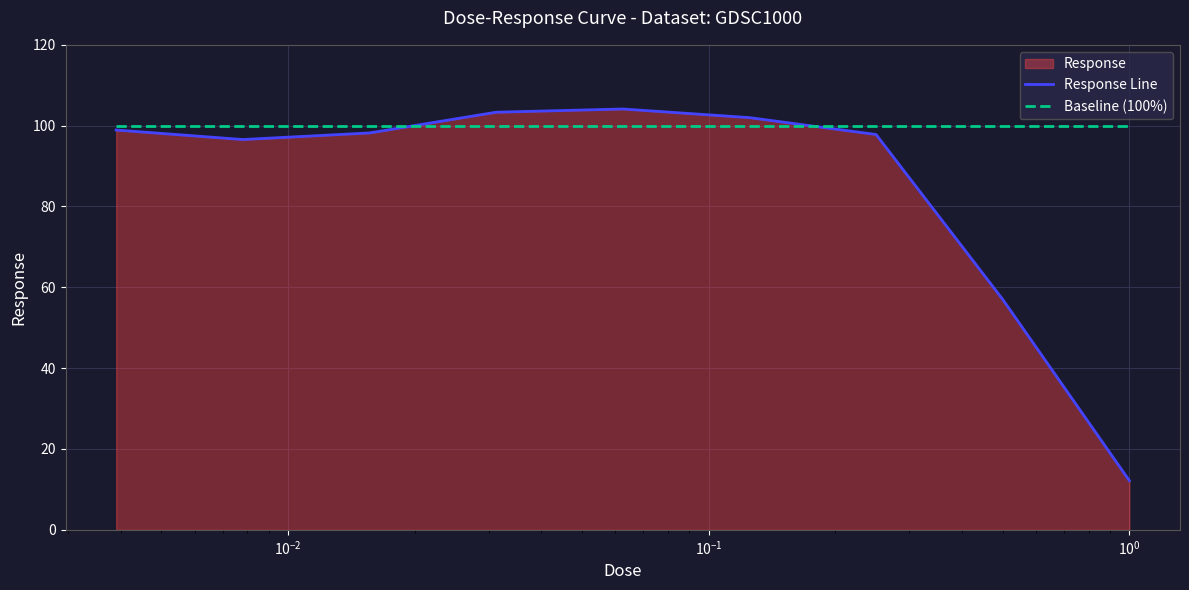

Which series has the largest total across all categories?

Baseline (100%)